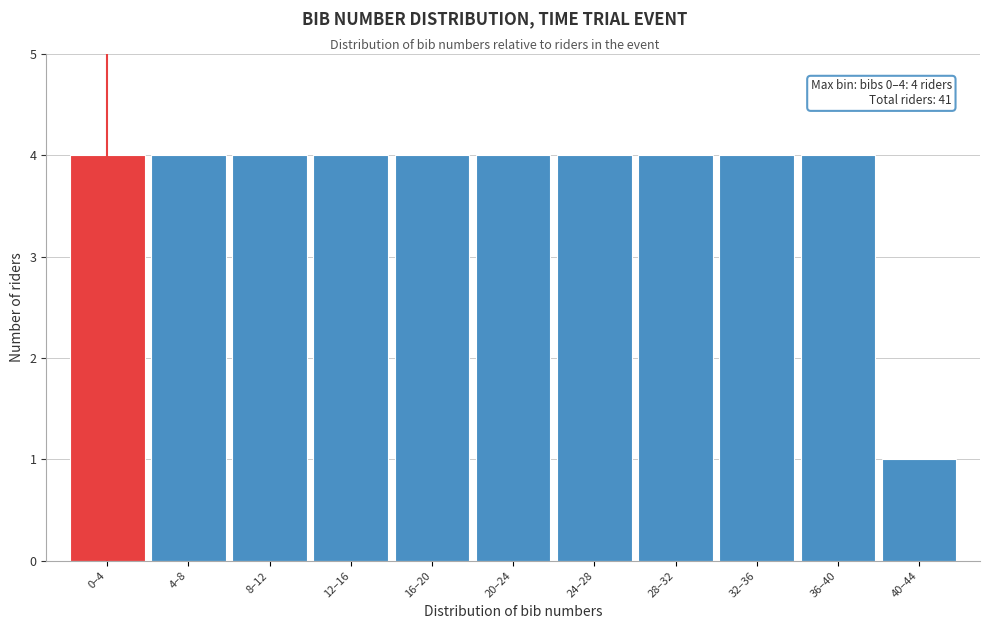

Reading left to right, transcribe all the data shown in this chart.

0–4=4	4–8=4	8–12=4	12–16=4	16–20=4	20–24=4	24–28=4	28–32=4	32–36=4	36–40=4	40–44=1